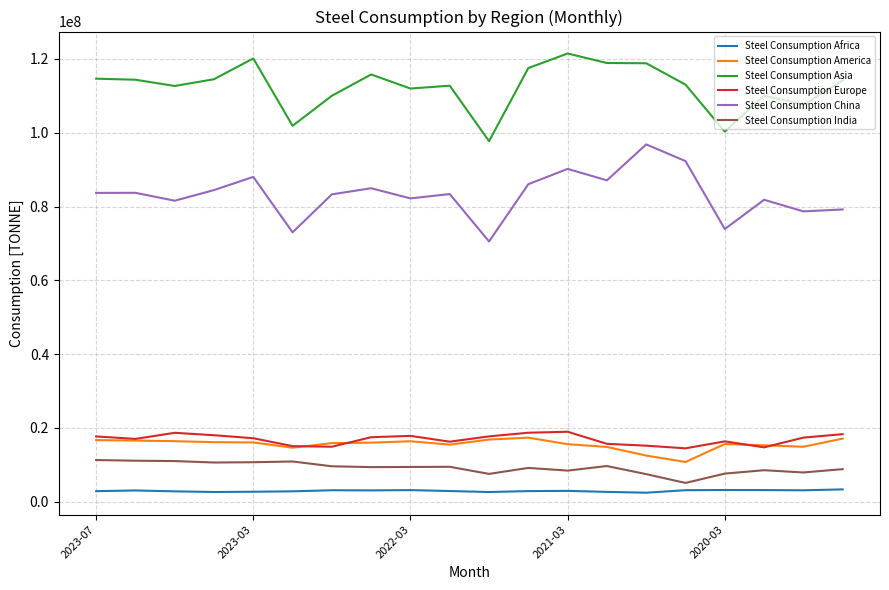

Does the chart display data point markers on the line(s)?

No